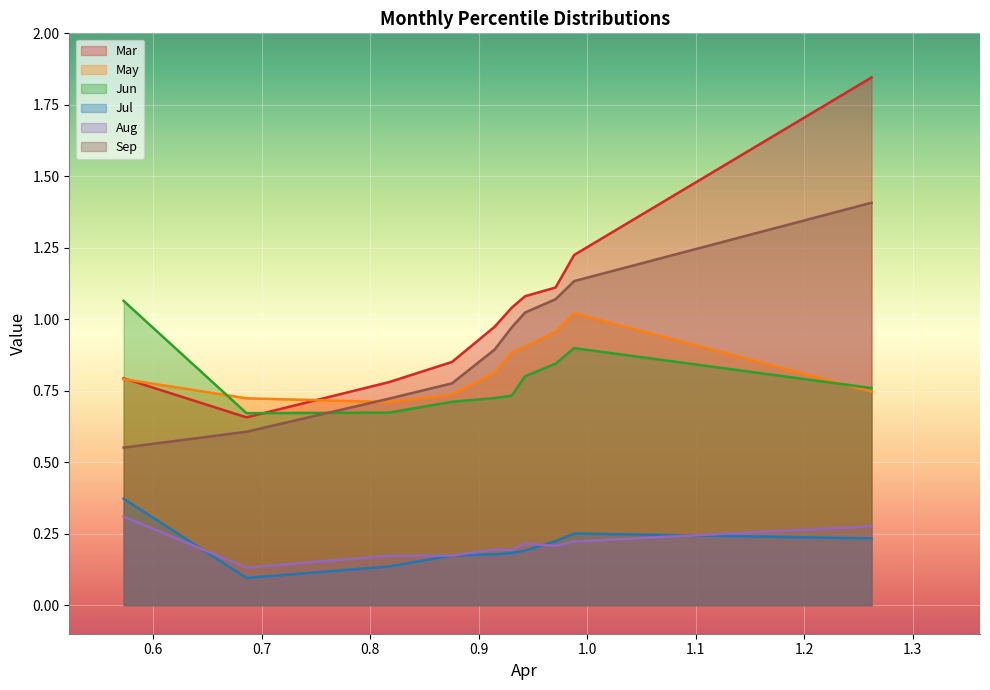

True or false: Jul and Jun cross at least once.

False